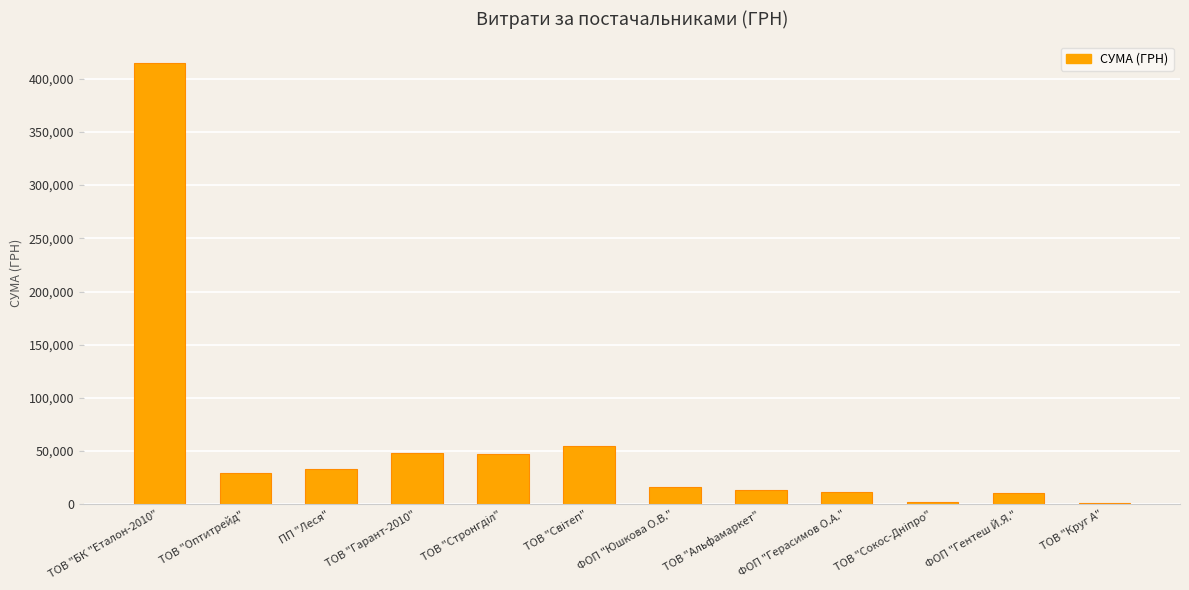

The chart shows a value of 13788.0 at ТОВ "Альфамаркет". True or false?

True